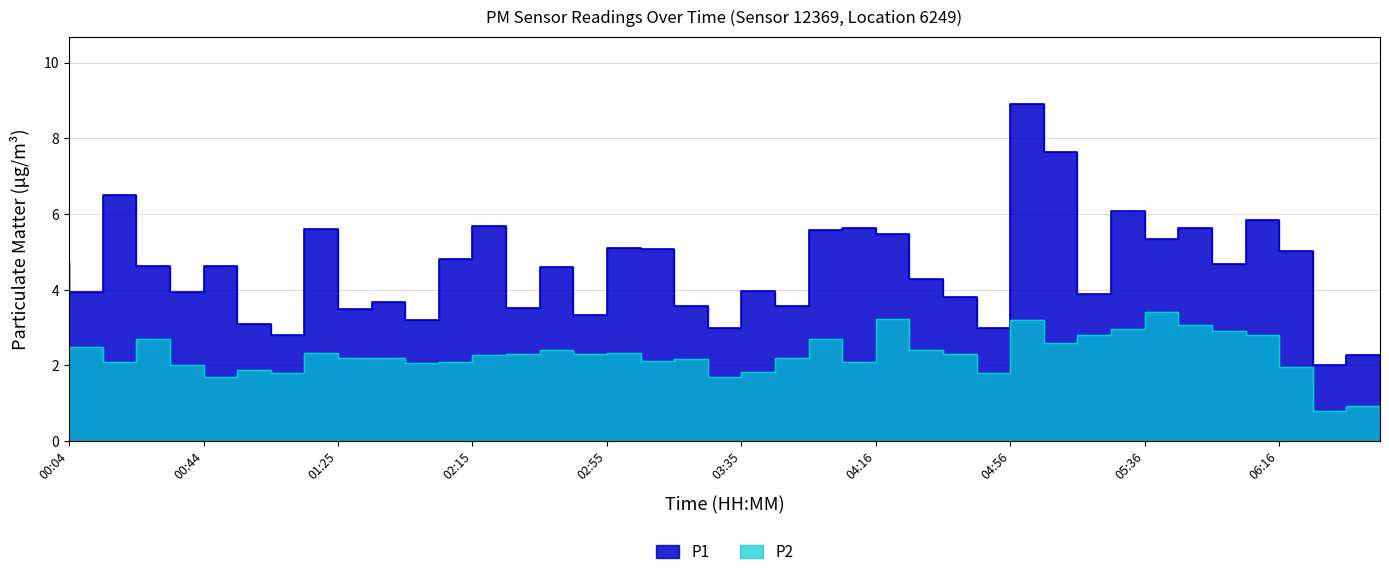

Where is the first local maximum for P1?

00:24